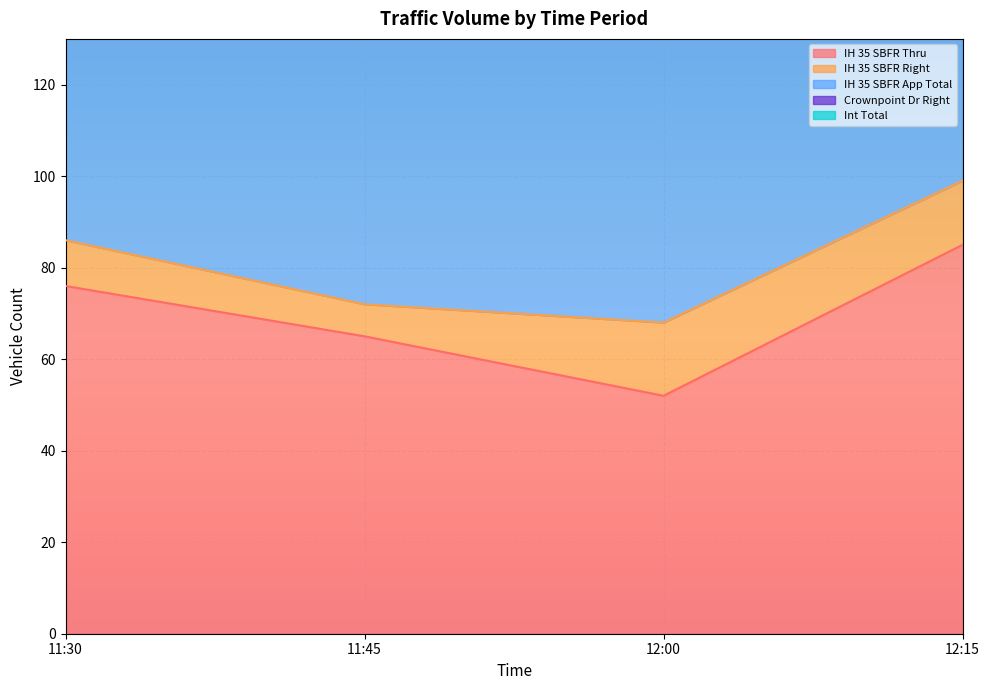

True or false: IH 35 SBFR Thru has more than 0 points higher than both neighbors.

False